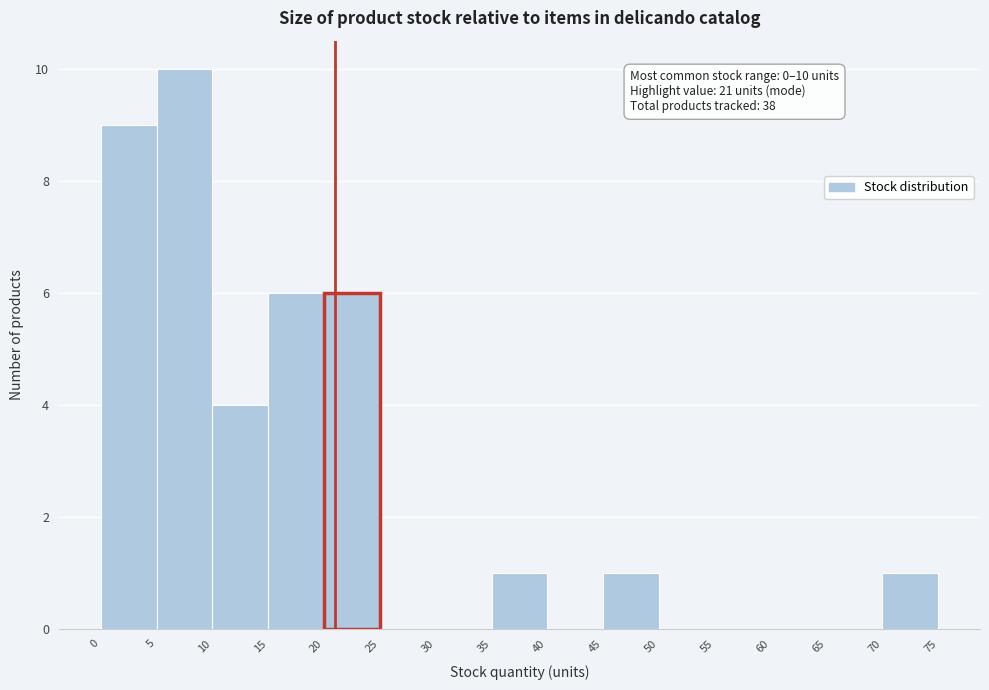

Which range on the x-axis has the tallest bar?

5 to 10